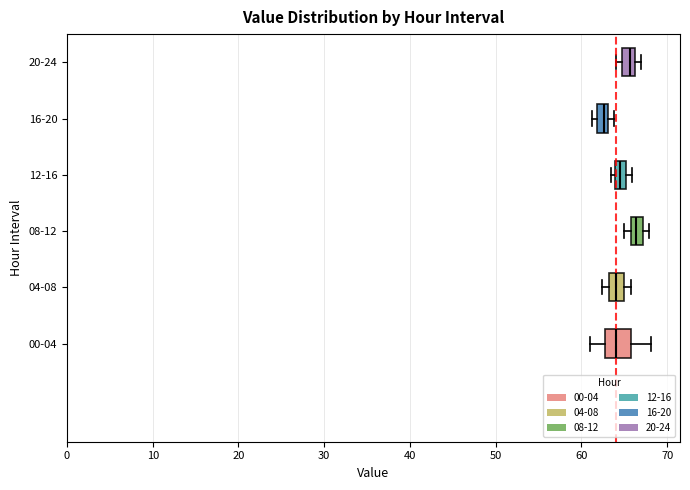

Which box is the widest, from its left edge to its right edge?

00-04